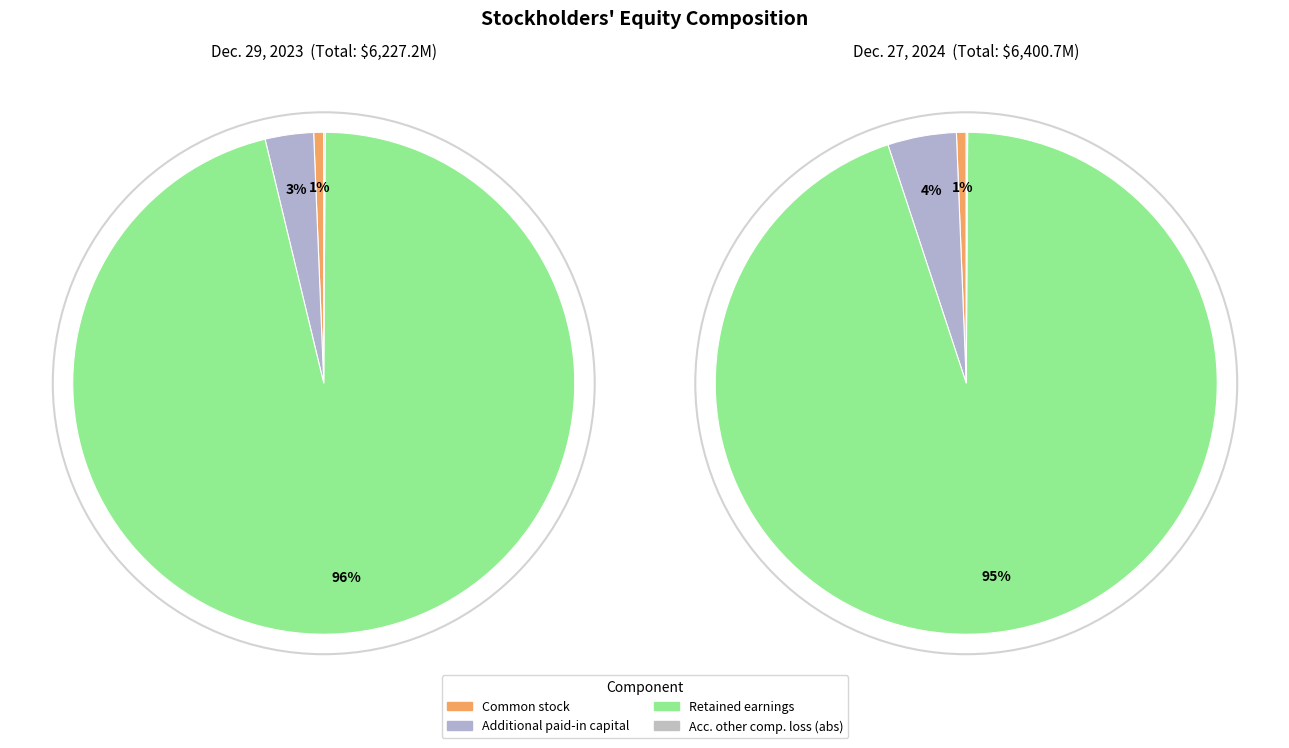

Does any single category account for the majority?

Yes